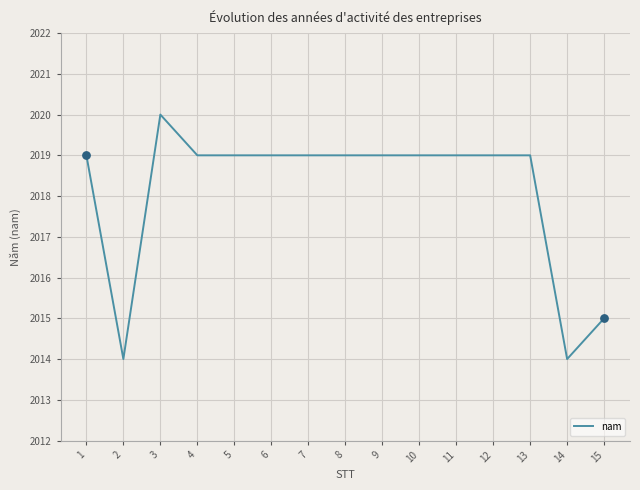

Which has a higher value, 4 or 14?

4